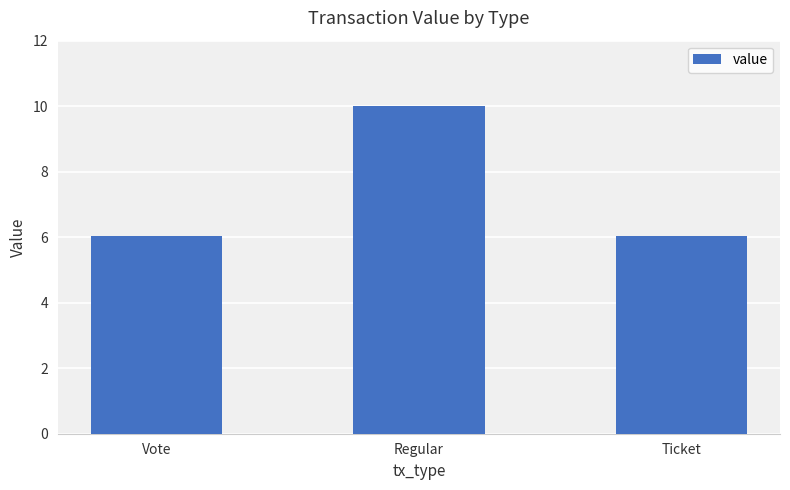

The value at Ticket is 8.4. True or false?

False